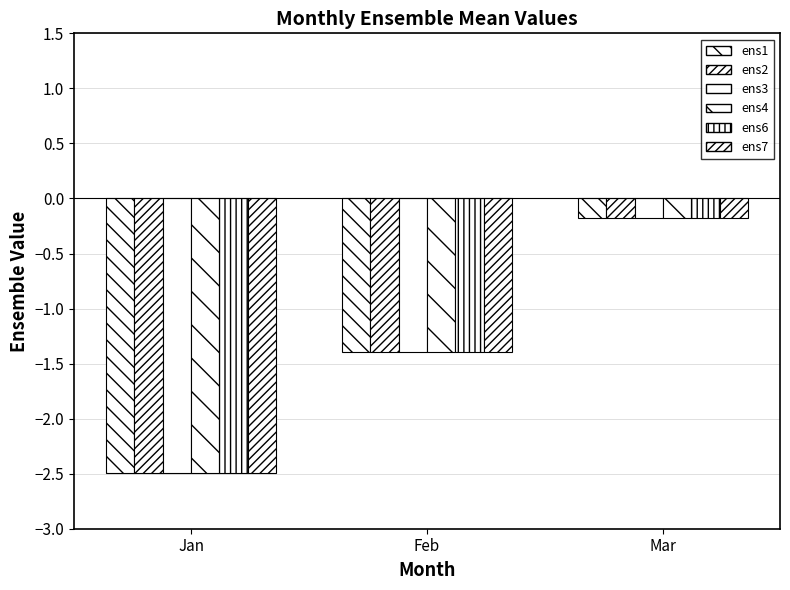

How many data points in ens7 are less than -1?

2